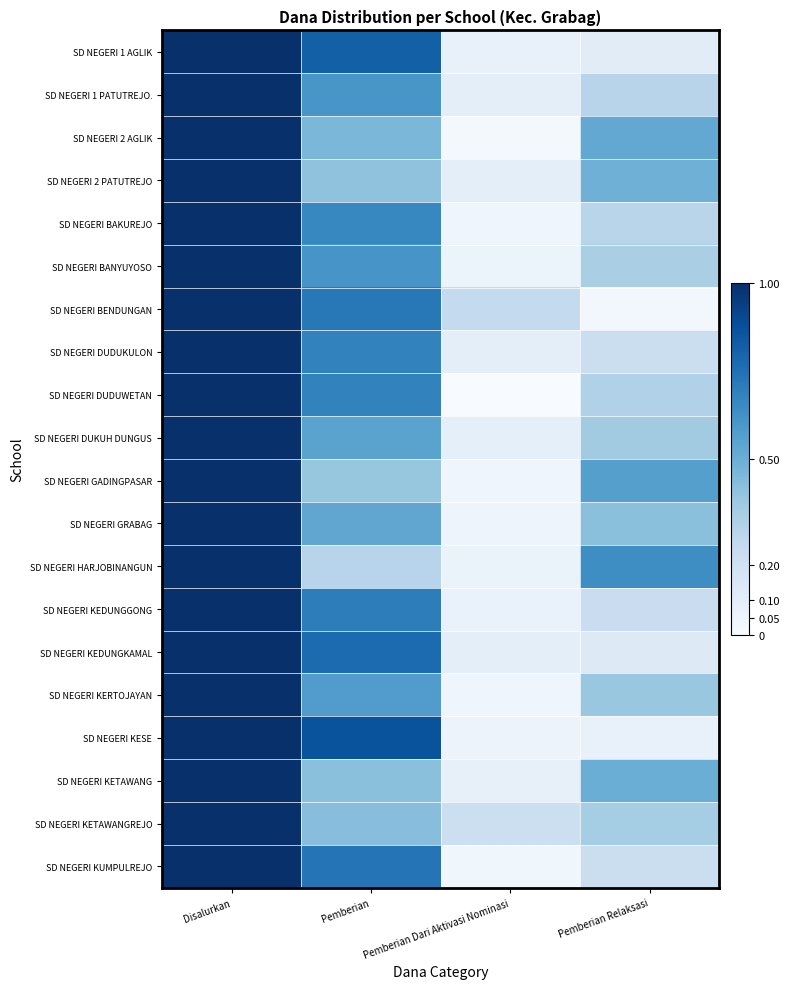

List the labels in order of SD NEGERI KEDUNGGONG value, smallest first.

Pemberian Dari Aktivasi Nominasi, Pemberian Relaksasi, Pemberian, Disalurkan